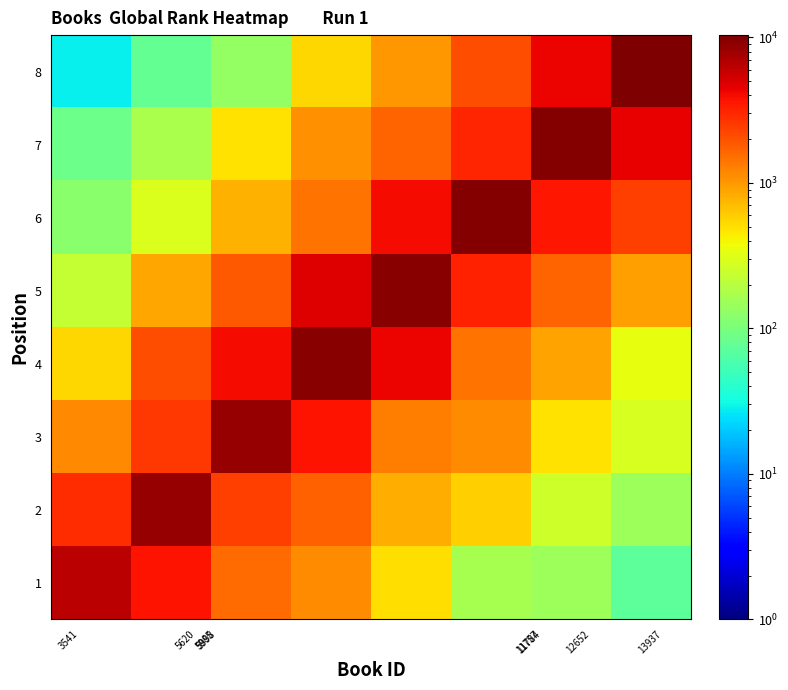

At how many categories does at least one series exceed 4592?

8